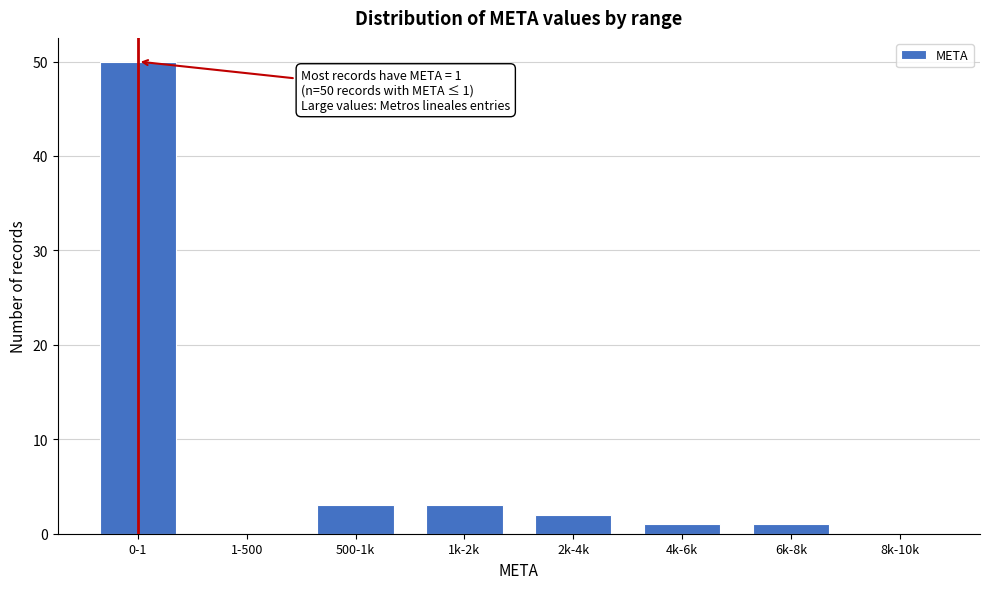

Reading left to right, extract all data points from this chart.

0-1=50	1-500=0	500-1k=3	1k-2k=3	2k-4k=2	4k-6k=1	6k-8k=1	8k-10k=0